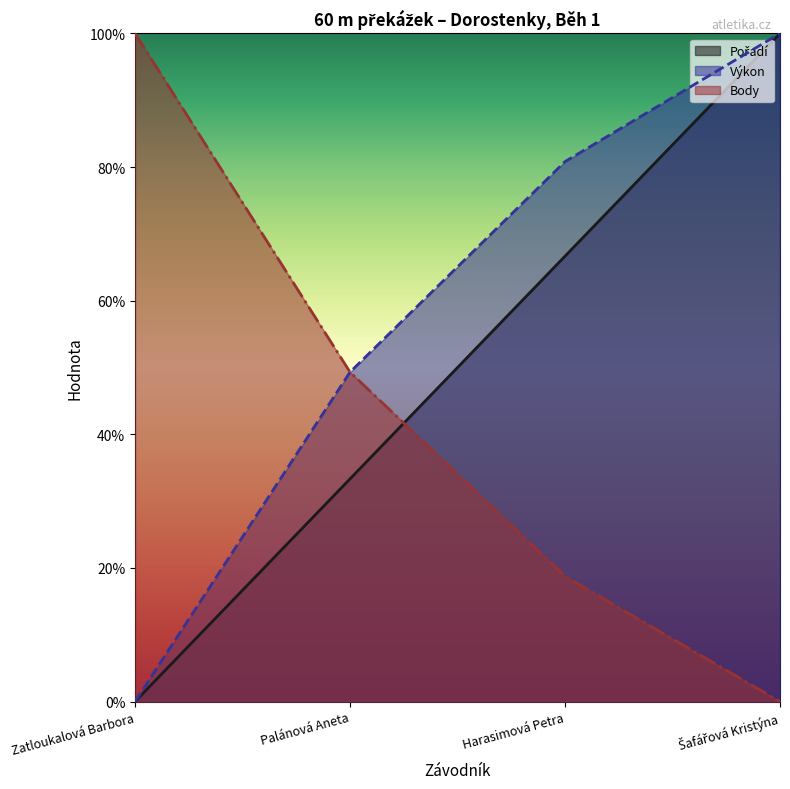

Which series has the largest total across all categories?

Výkon